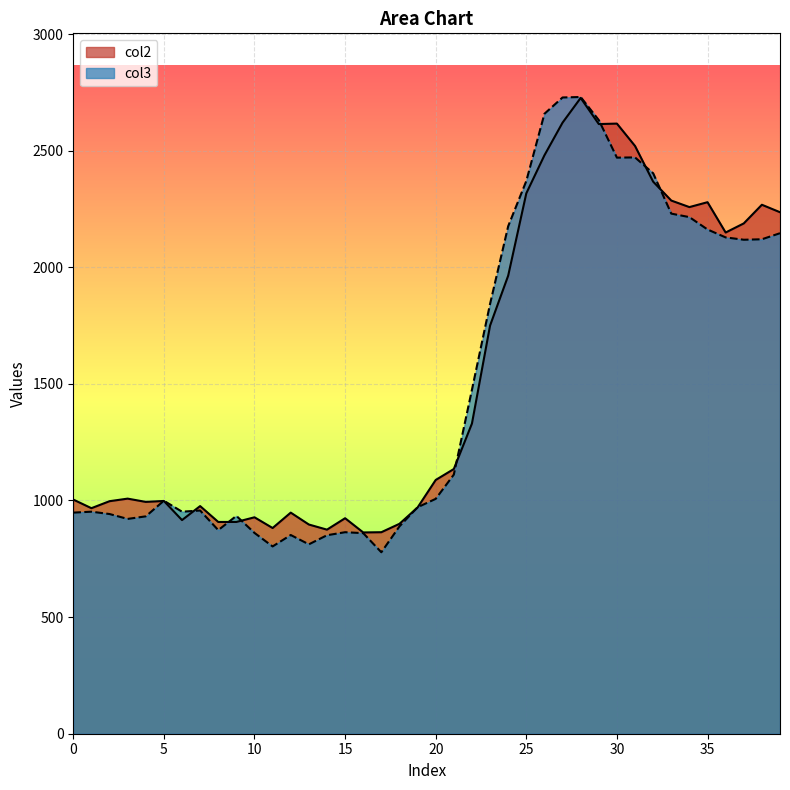

At which category is the sum across all series the highest?

28